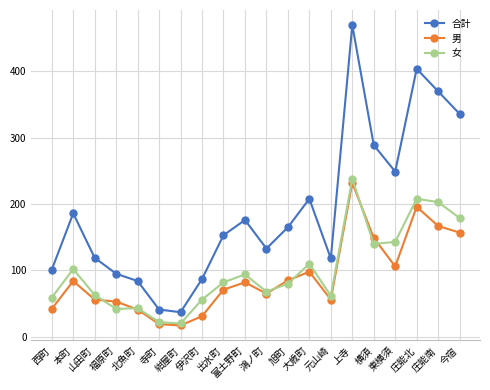

At which label does 女 reach its peak?

上寺